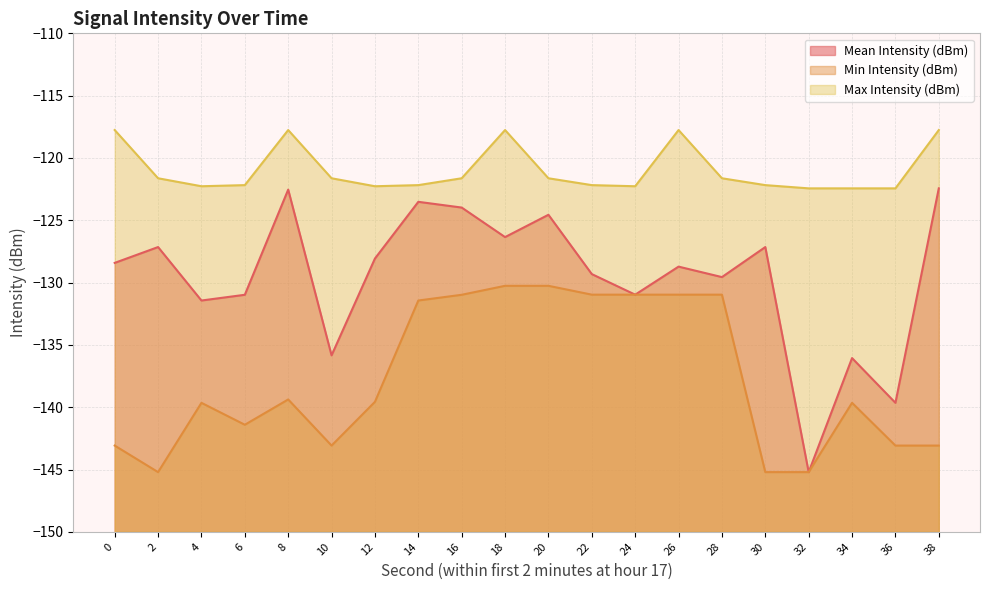

At 14, list the series in order from largest to smallest.

Max Intensity (dBm), Mean Intensity (dBm), Min Intensity (dBm)